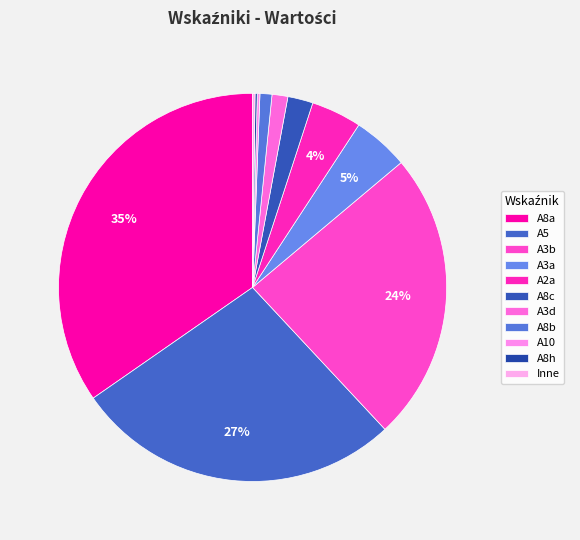

To the nearest percent, what percentage of the pie is A8b?

1%